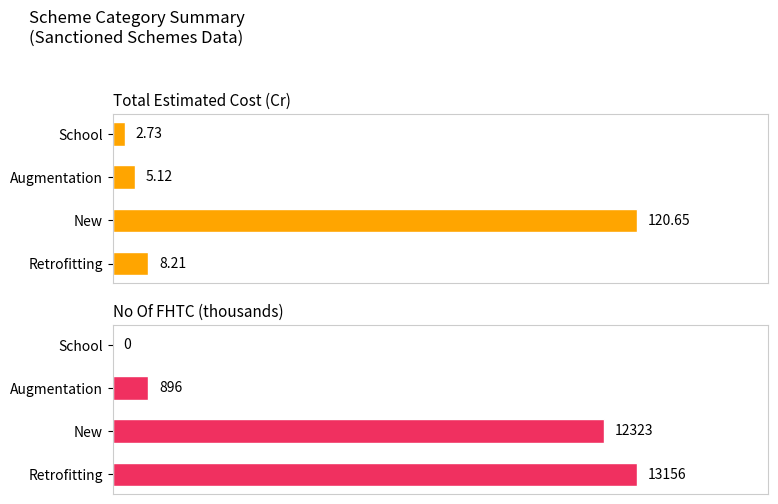

How many positive values does the No Of FHTC (thousands) series have?

3